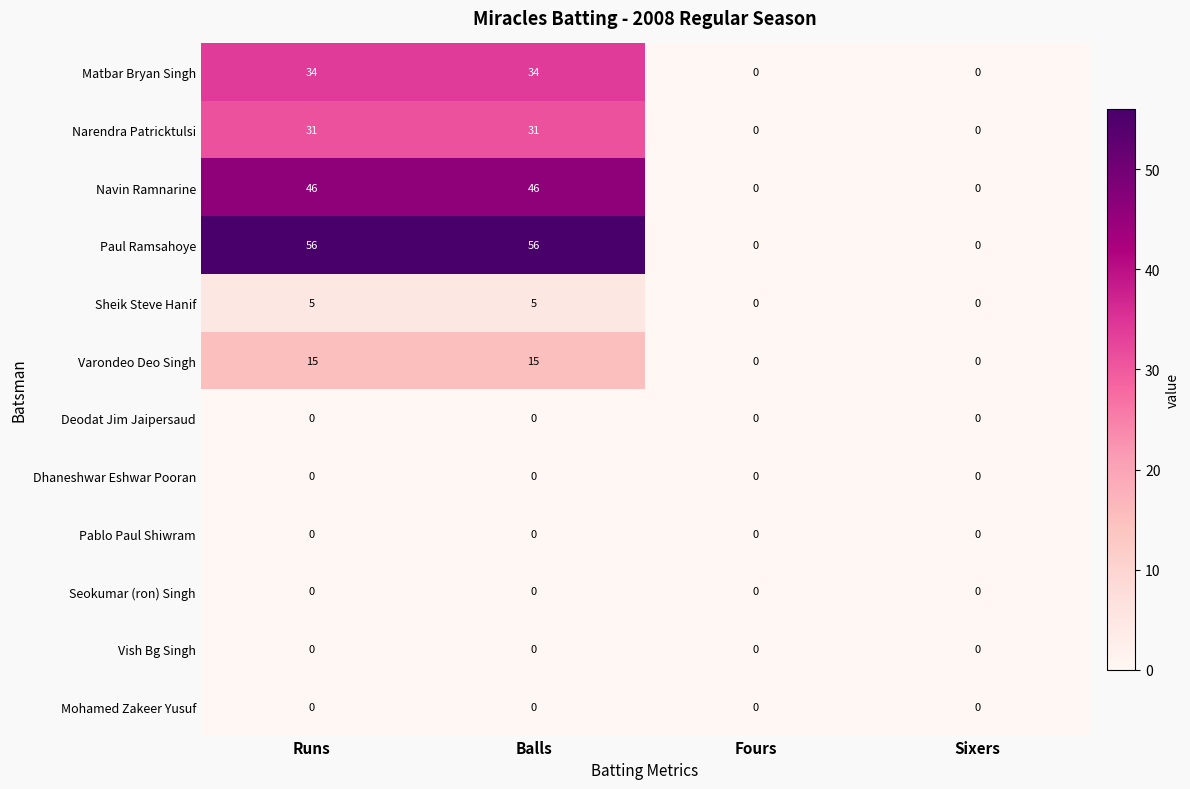

What is the spread (max minus min) of values at Runs?

56